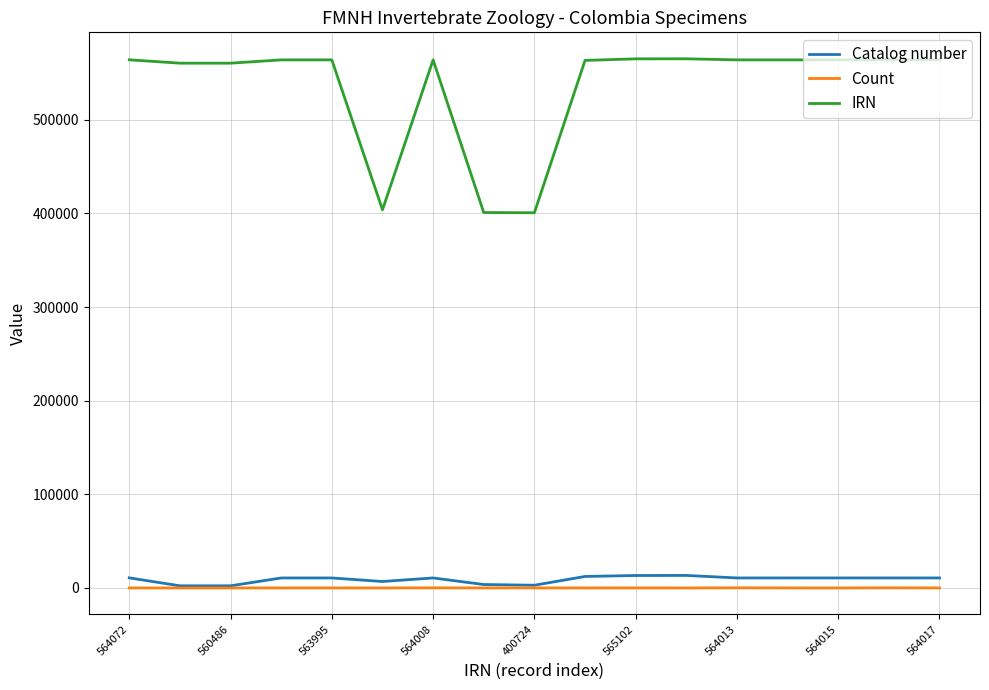

Which series has the widest spread of values?

IRN